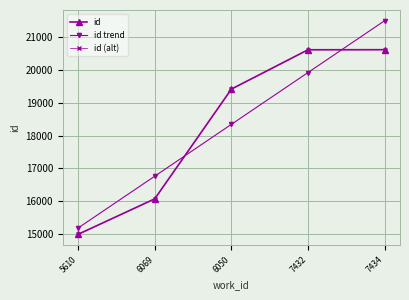

Is this an area chart (filled region under the line)?

No